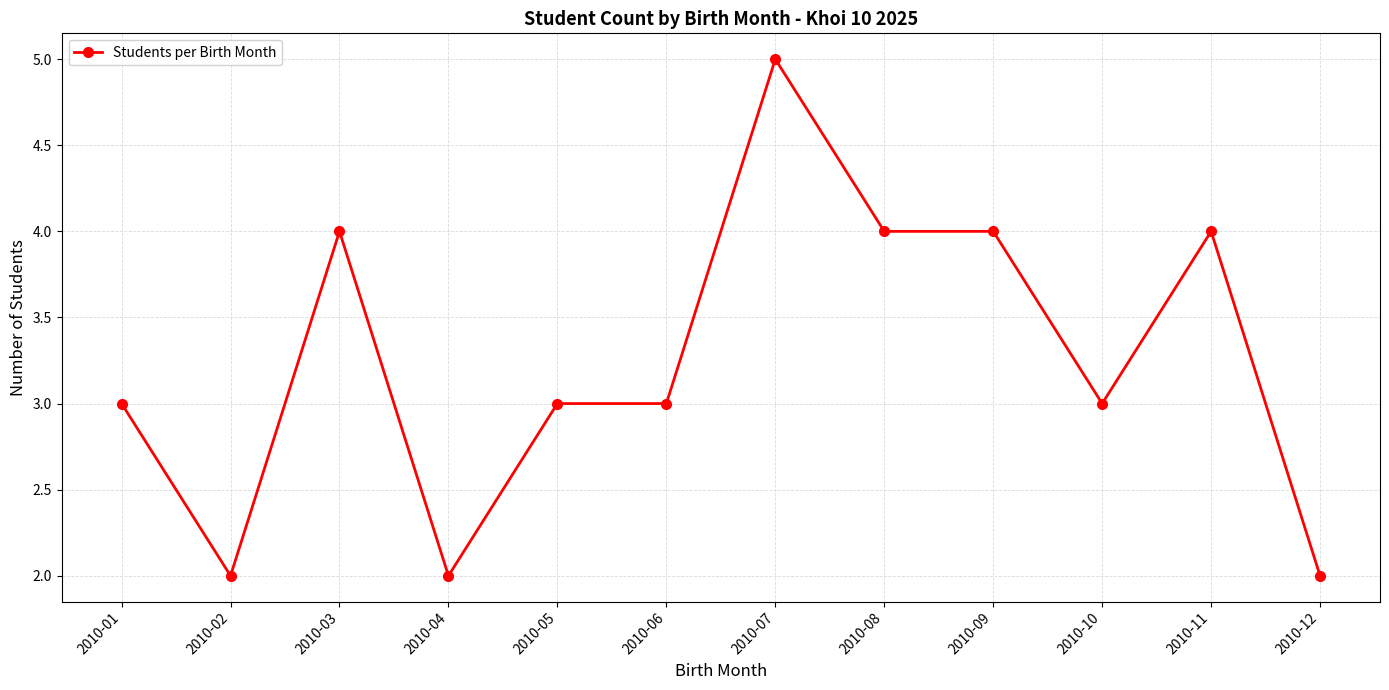

What is the maximum value shown in the chart?

5